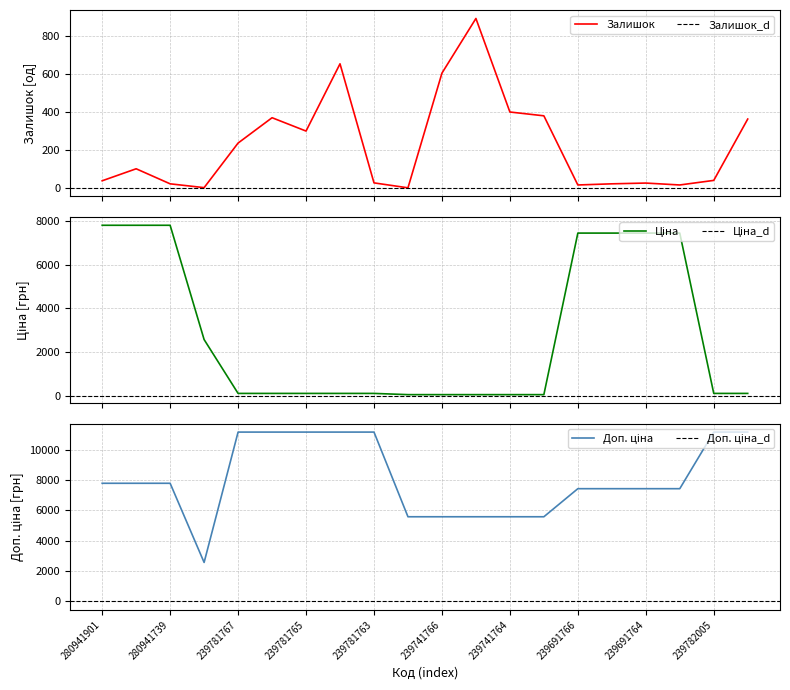

What value does the Залишок series have at 239782005?

41.0